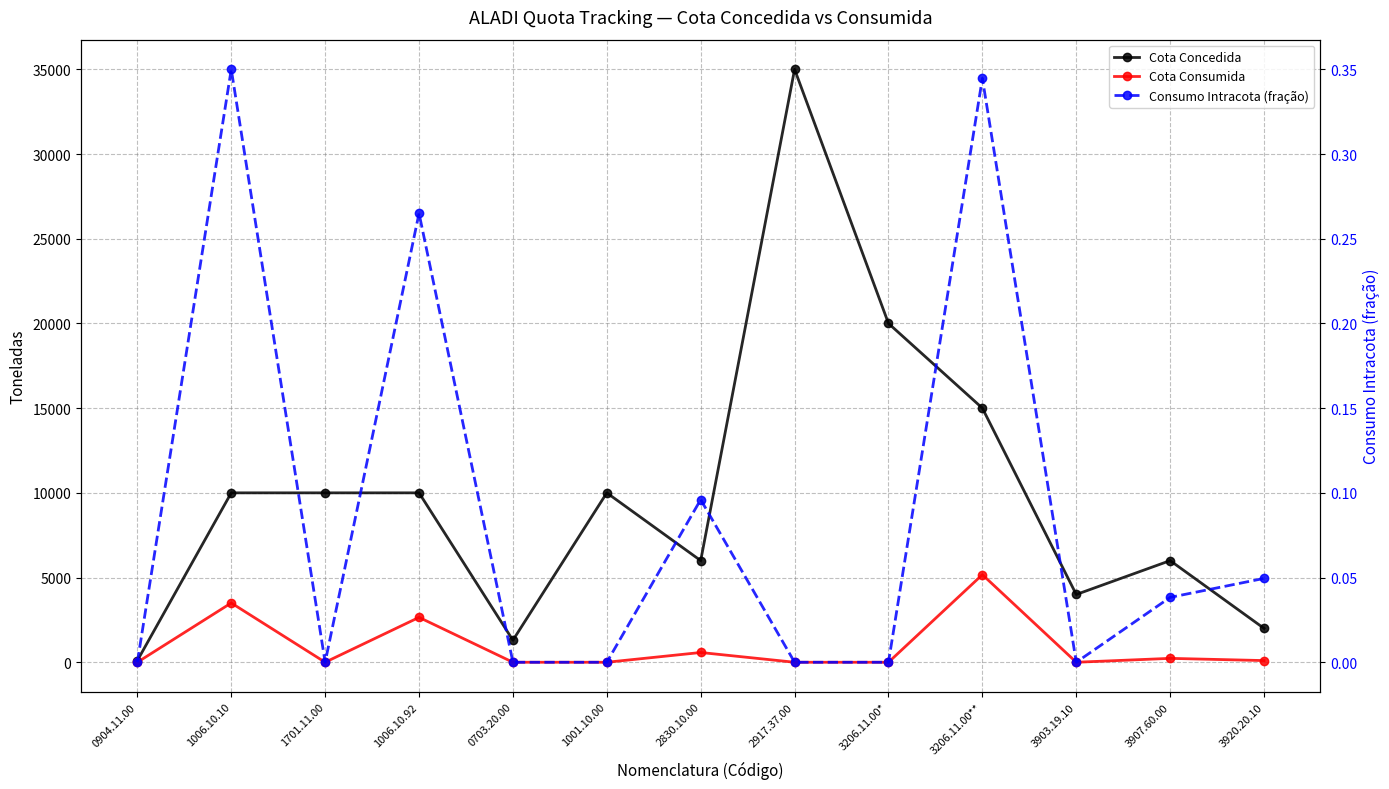

Does the chart display data point markers on the line(s)?

Yes